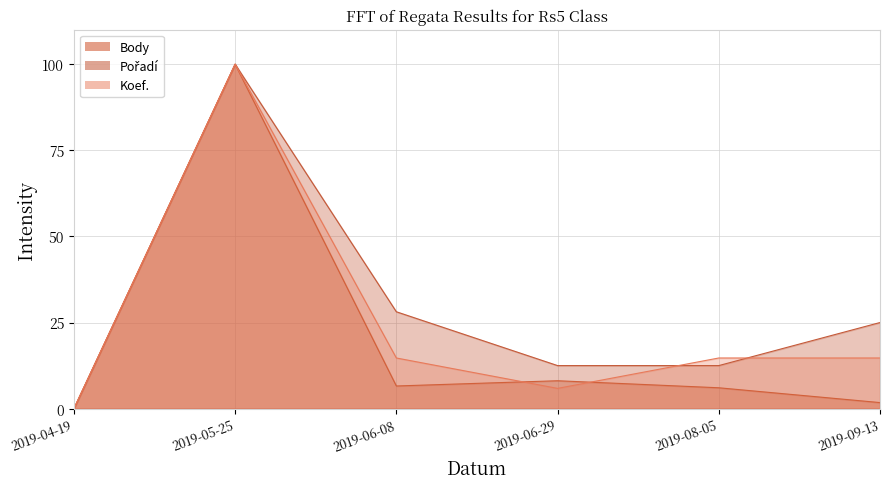

Does the chart have visible grid lines?

Yes